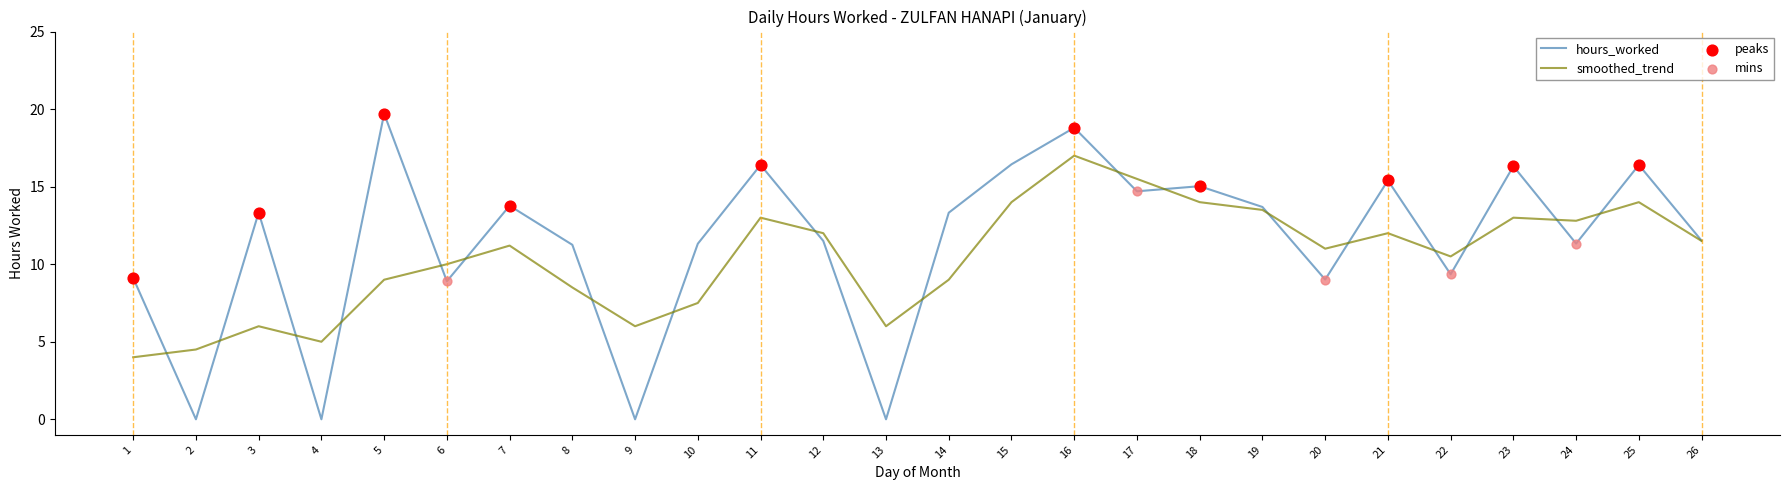

Between 5 and 20, which series saw the biggest shift?

hours_worked